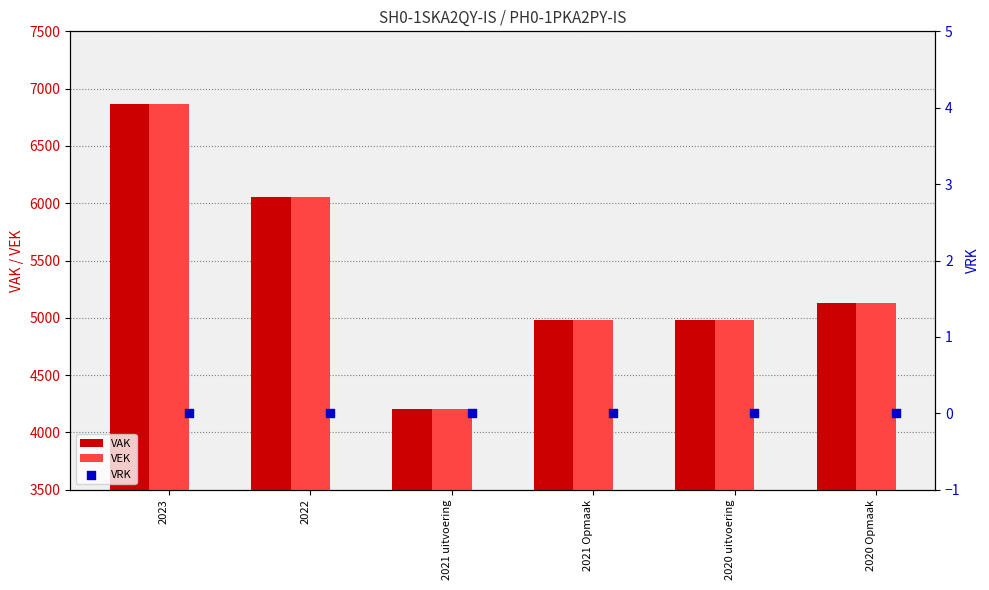

What are all the series names shown in the legend?

VAK, VEK, VRK